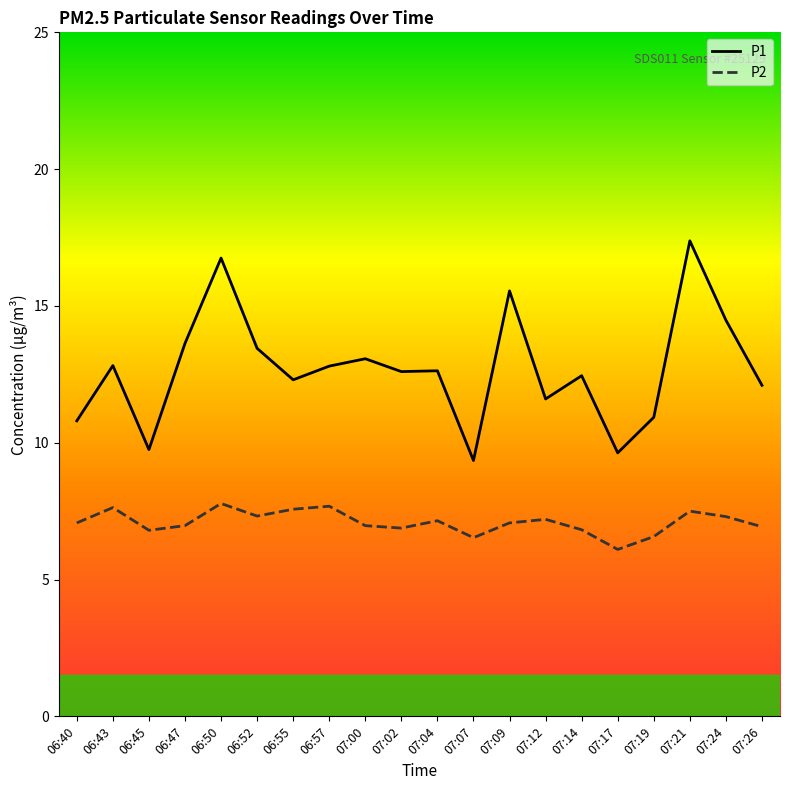

Read the P2 value at 07:14.

6.8